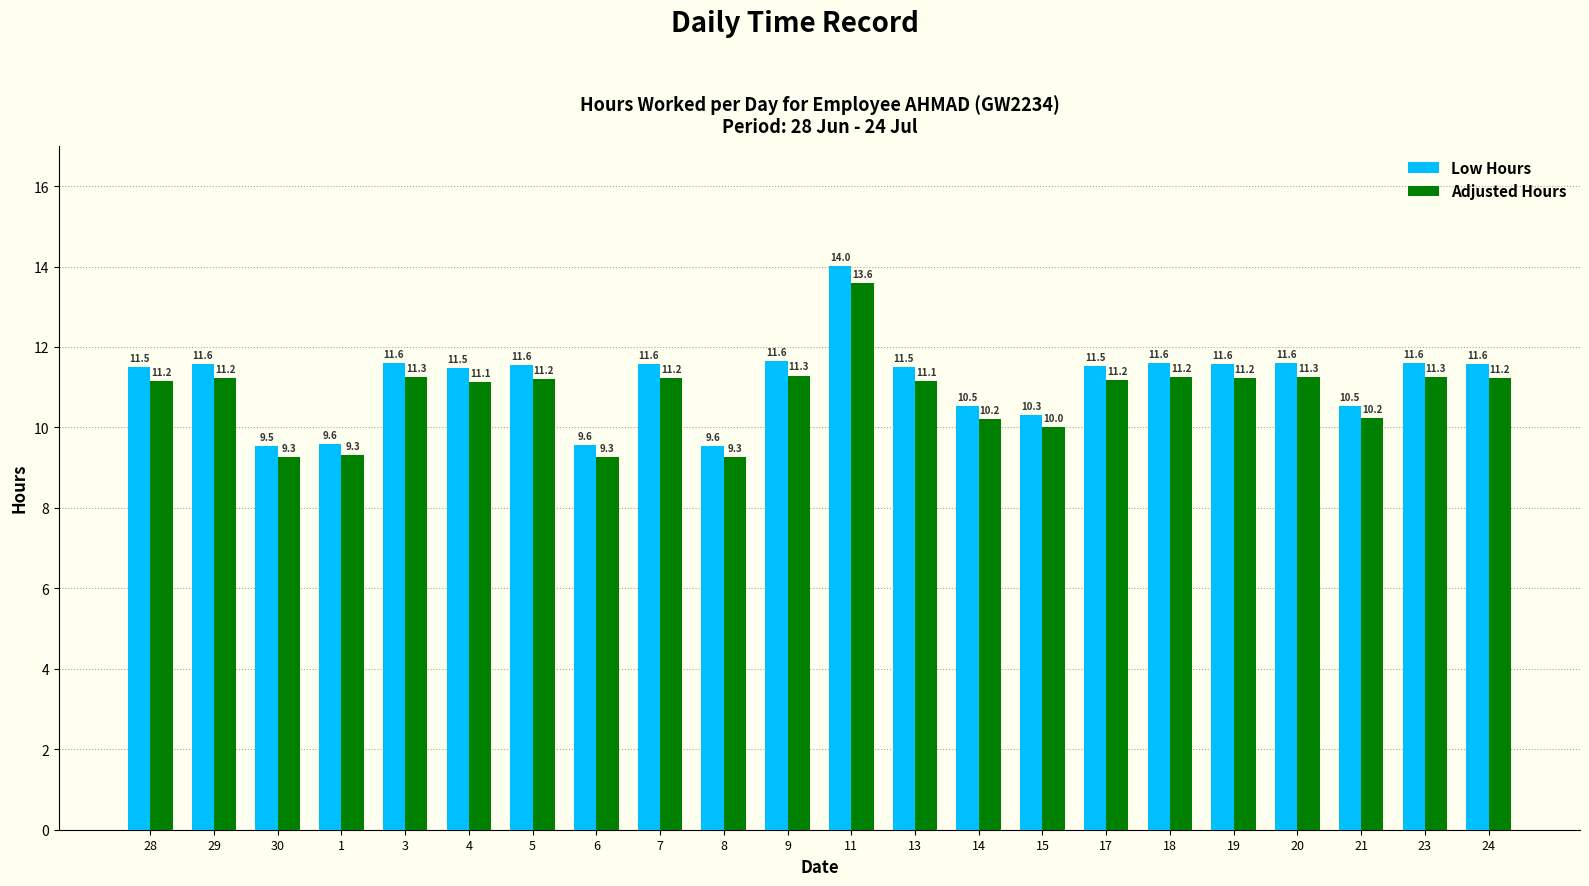

What is the label of the 4th bar from the right?

20